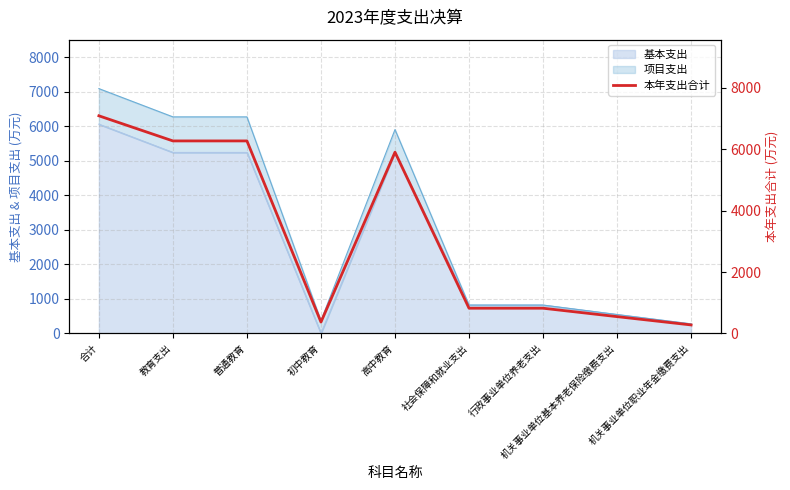

The value at 合计 is 7092.6. True or false?

True